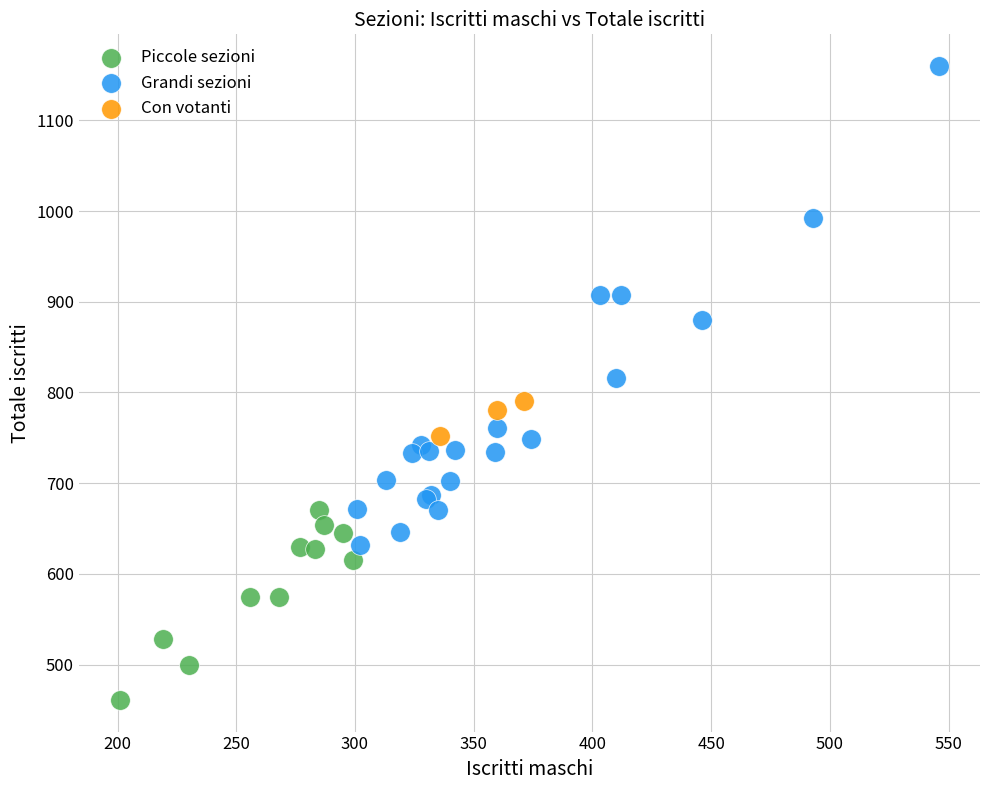

What are all the series names shown in the legend?

Piccole sezioni, Grandi sezioni, Con votanti